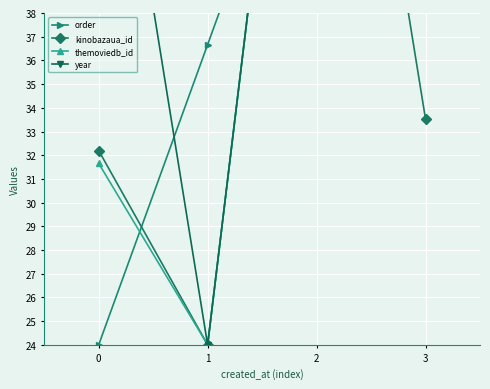

At 0, list the series in order from largest to smallest.

year, kinobazaua_id, themoviedb_id, order